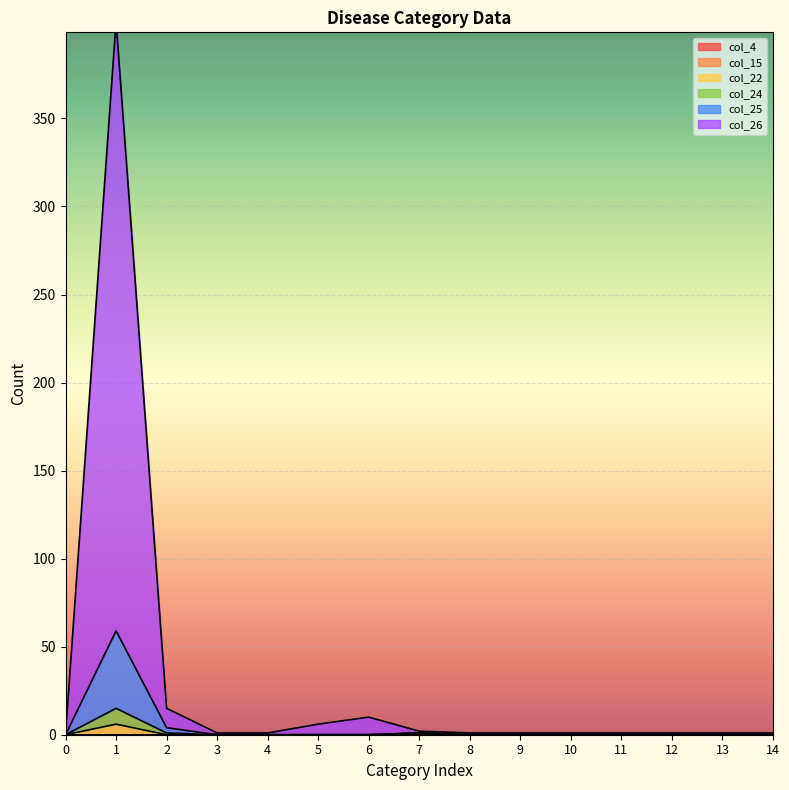

True or false: col_24 and col_25 cross at least once.

False